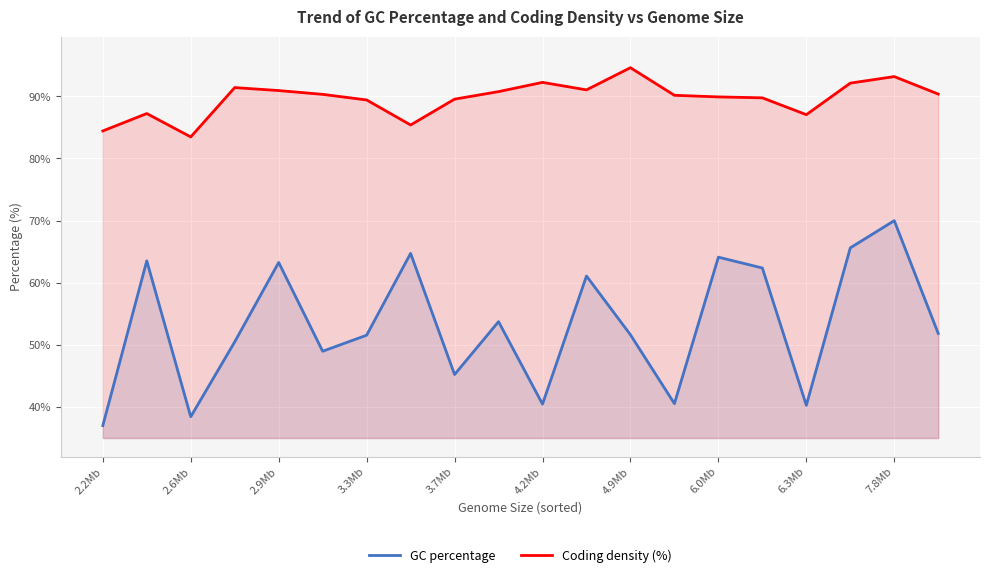

What is the difference between the highest and lowest values at 4.2Mb?

51.8